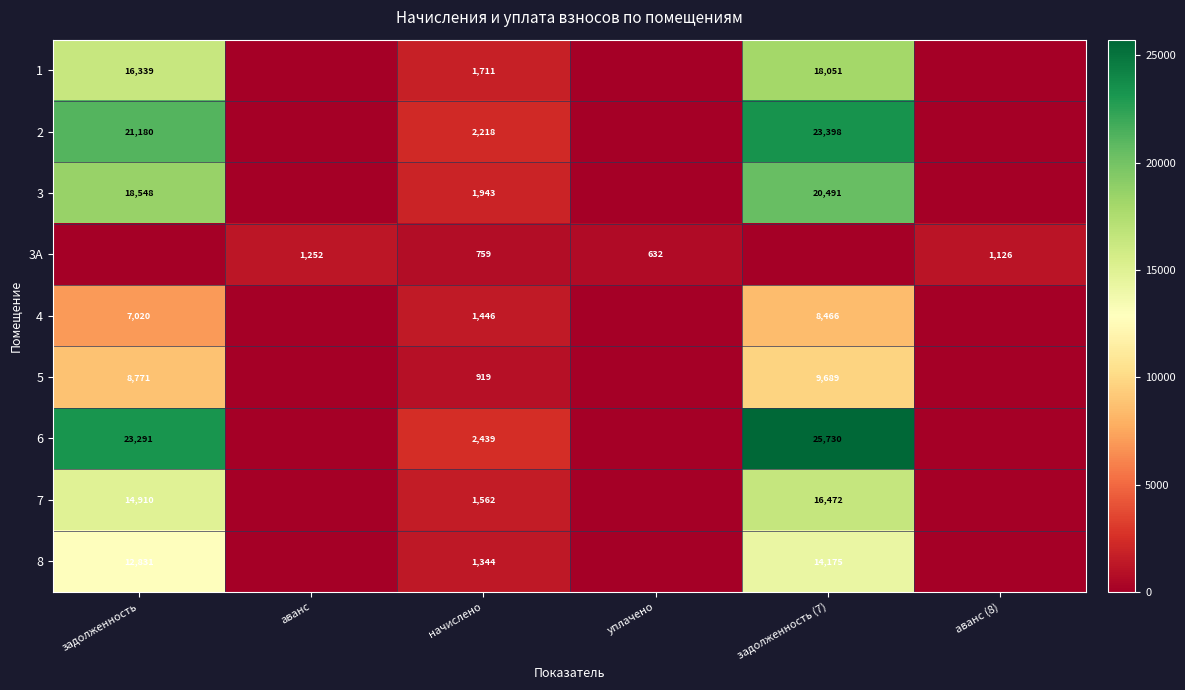

At which category does the chart reach its peak across all series?

задолженность (7)